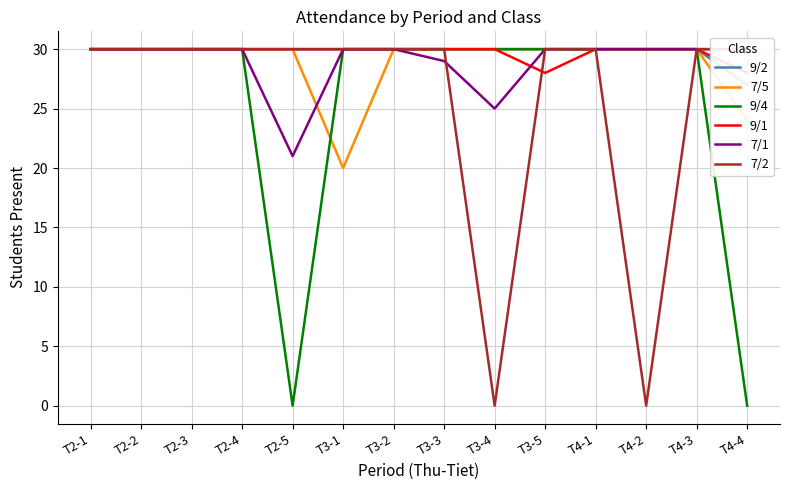

The 9/4 series shows 13 at T3-5. True or false?

False